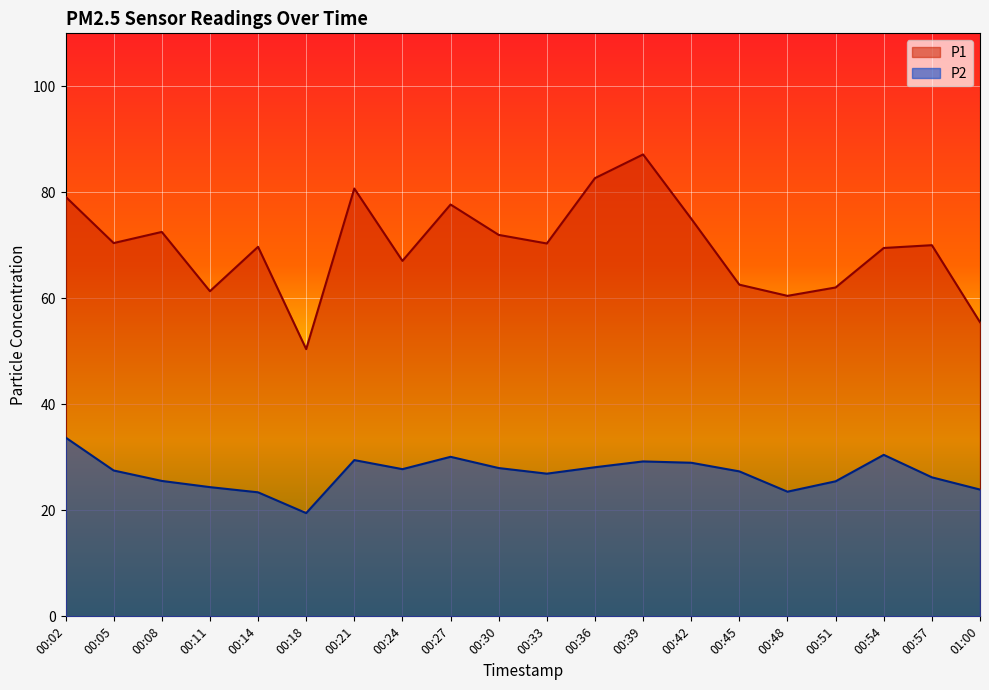

How many data points does each series have?

20